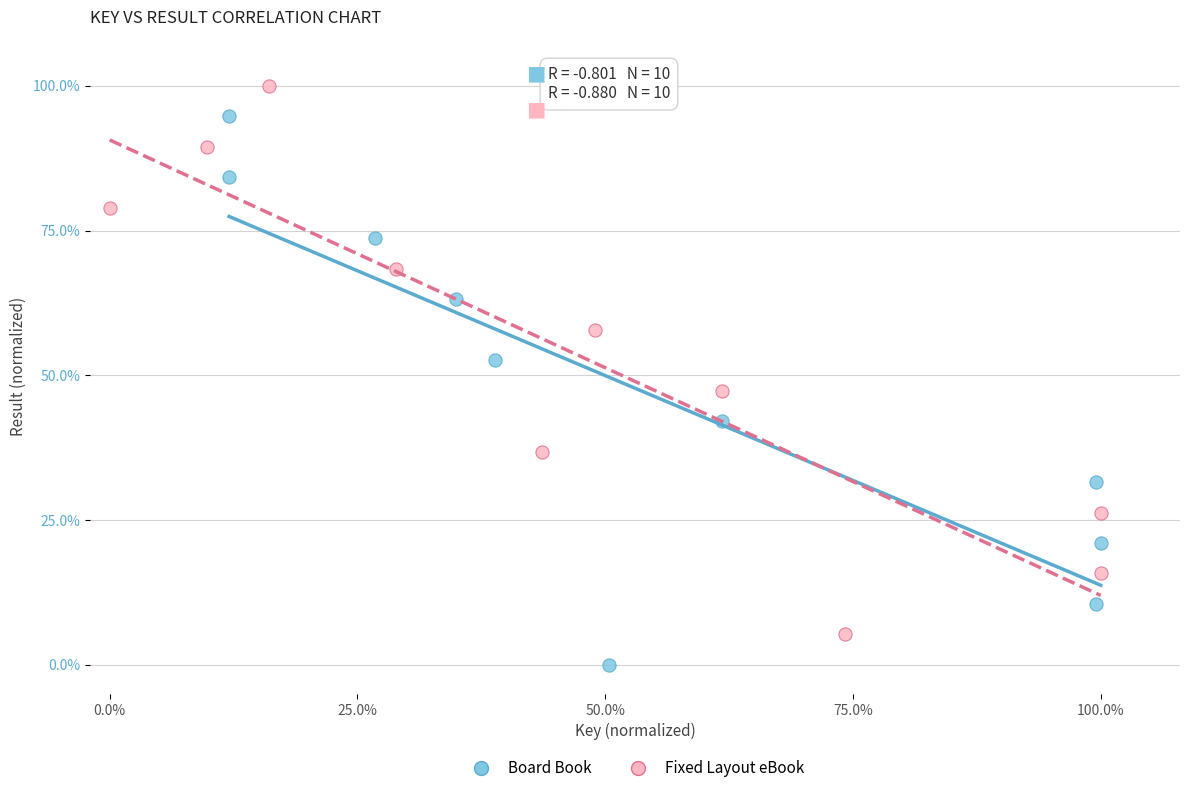

Which series reaches the maximum Y coordinate?

Fixed Layout eBook